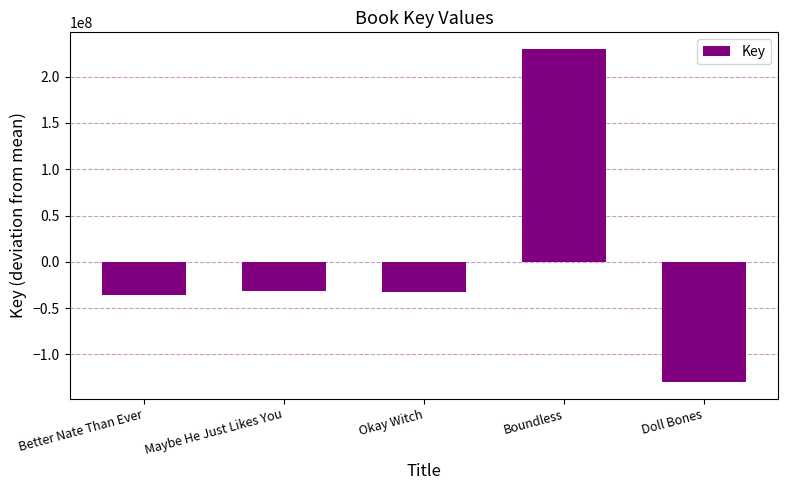

What is the minimum value shown in the chart?

-129711227